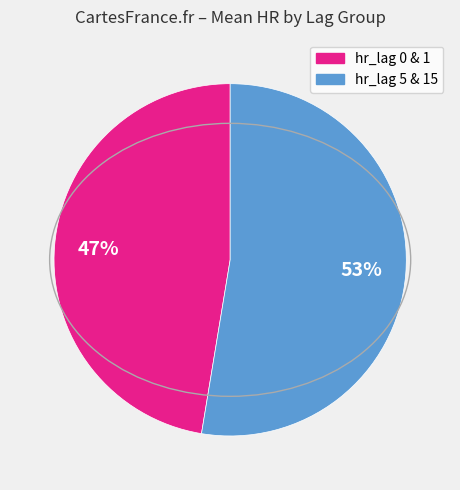

How many slices are in this pie chart?

2